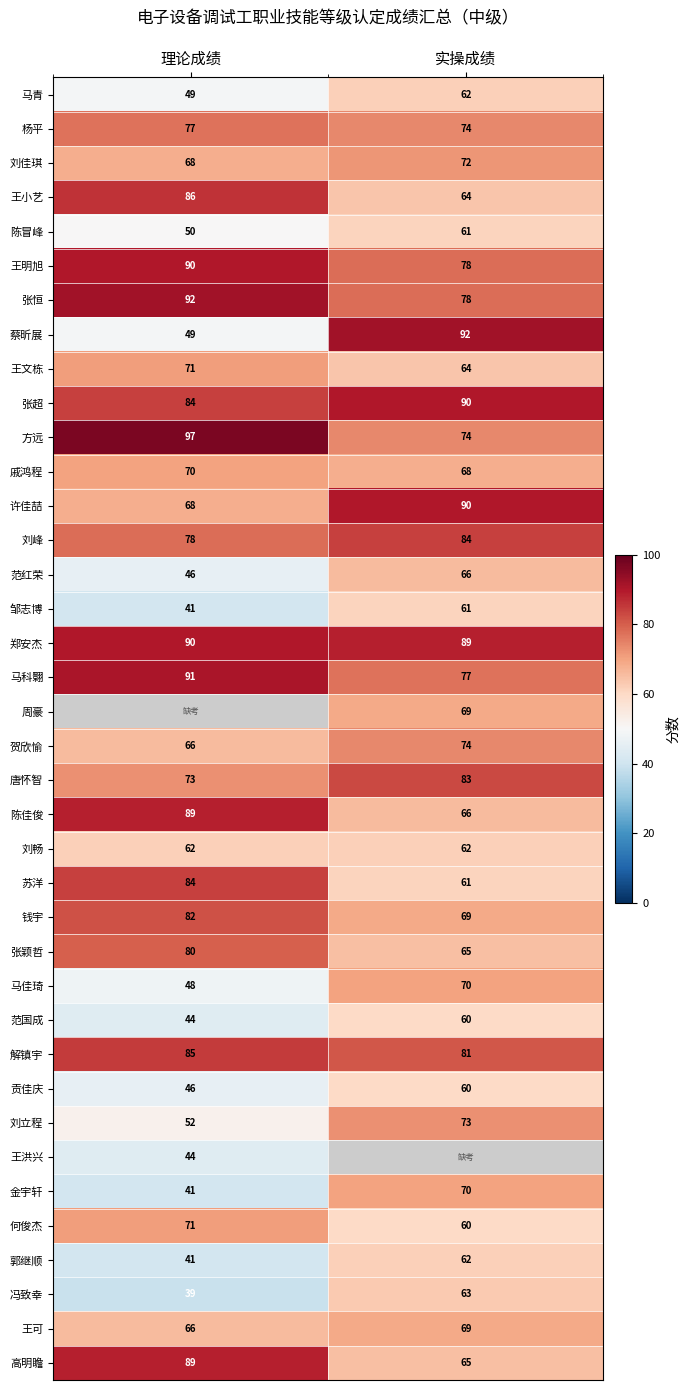

At which label is 邹志博 closest to 51?

理论成绩